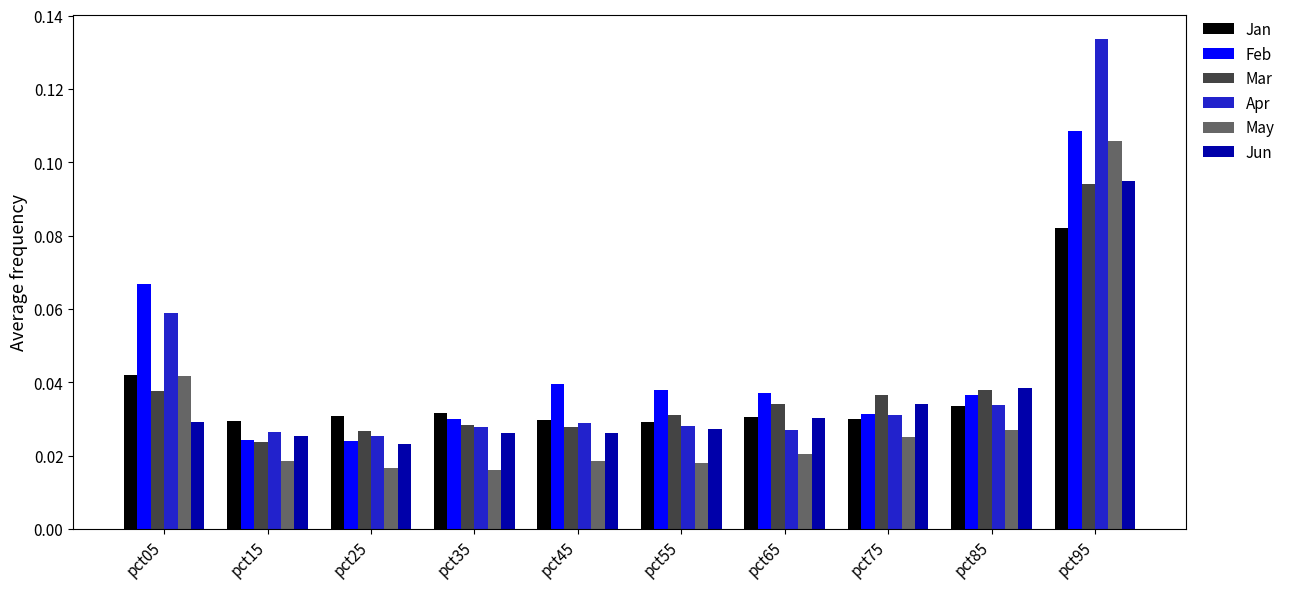

Which label corresponds to the largest value in the chart?

pct95